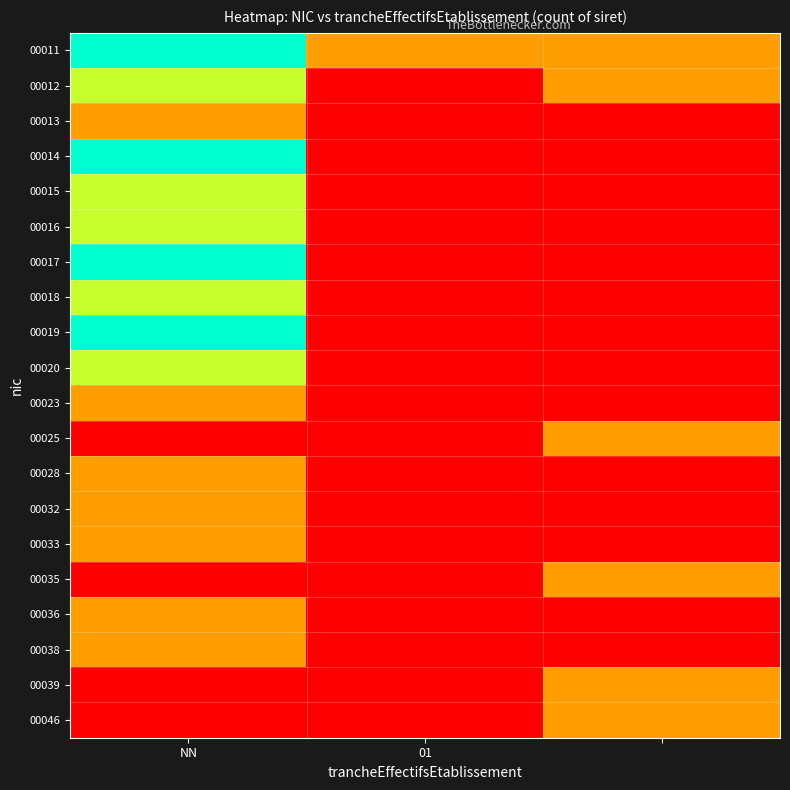

How many distinct data groups are displayed?

20